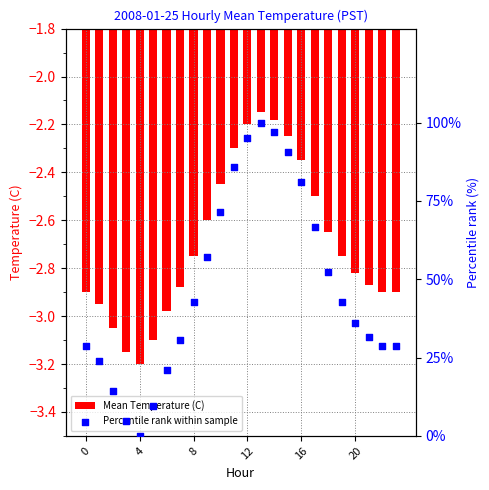

At which category is the sum across all series the highest?

13